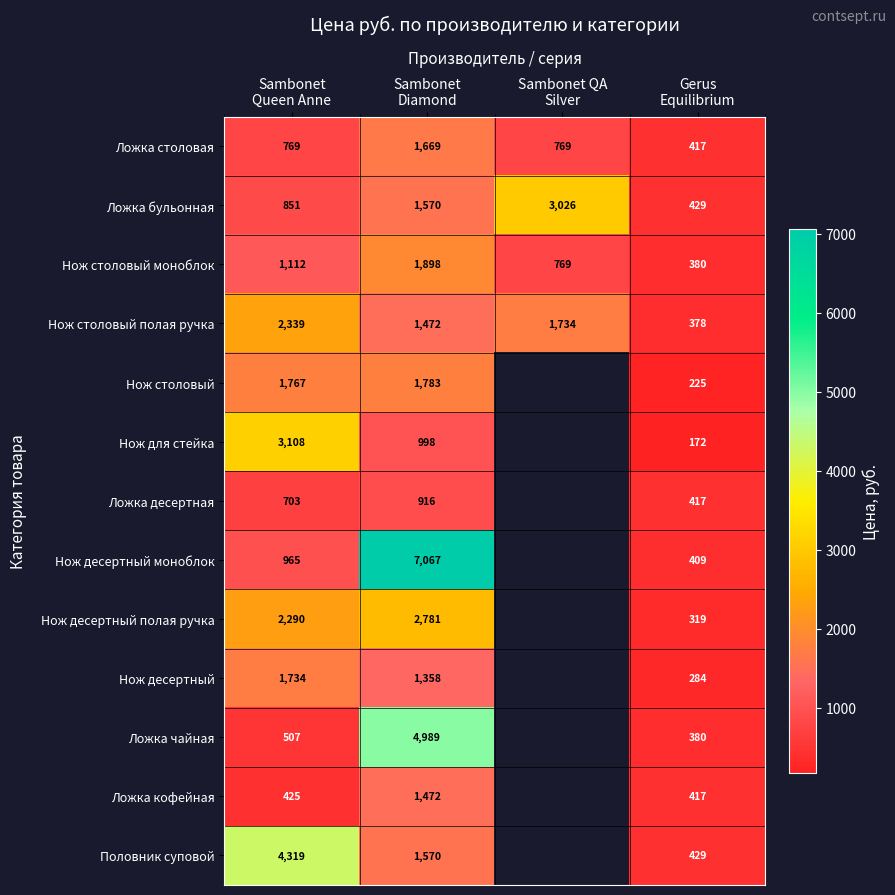

Which category has the lowest value in the Нож десертный series?

Gerus Equilibrium